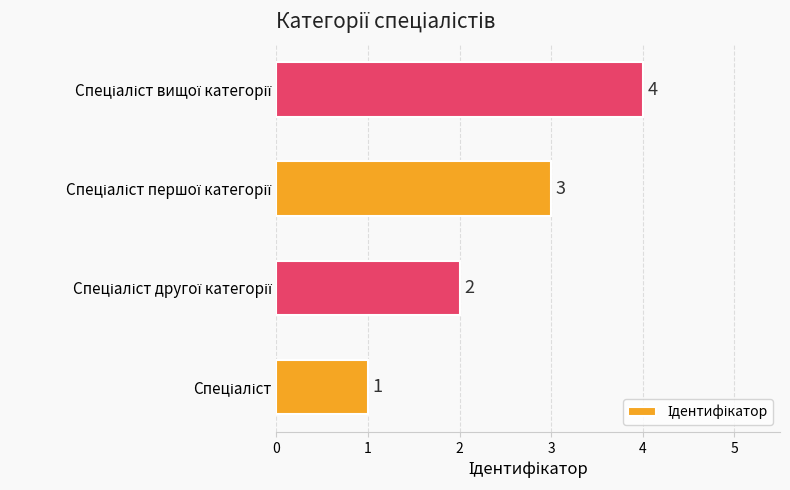

Count the values in the range 2 to 4.

3